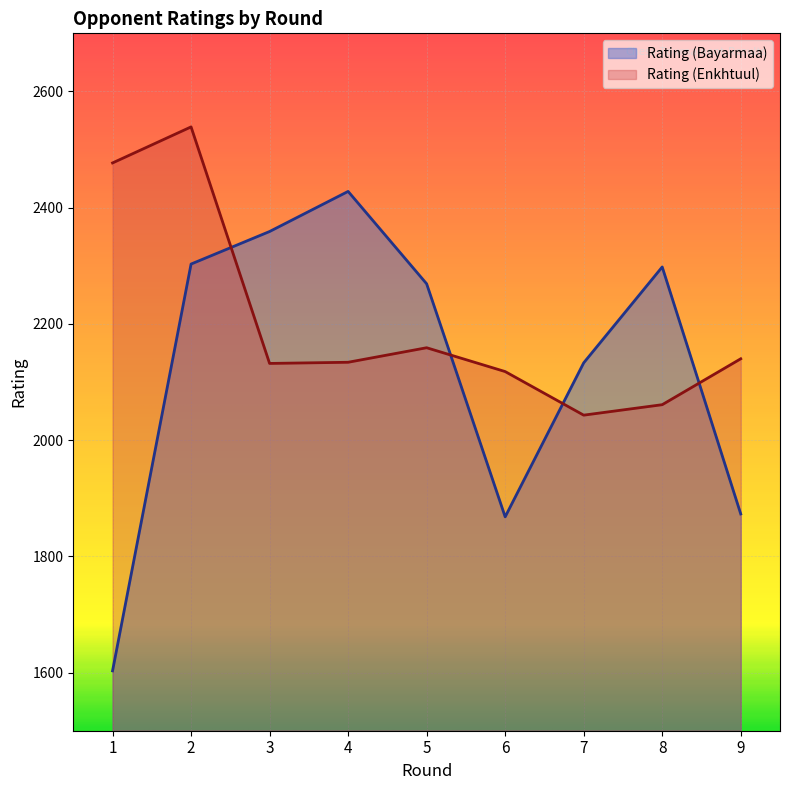

True or false: Rating (Enkhtuul) and Rating (Bayarmaa) cross at least once.

True